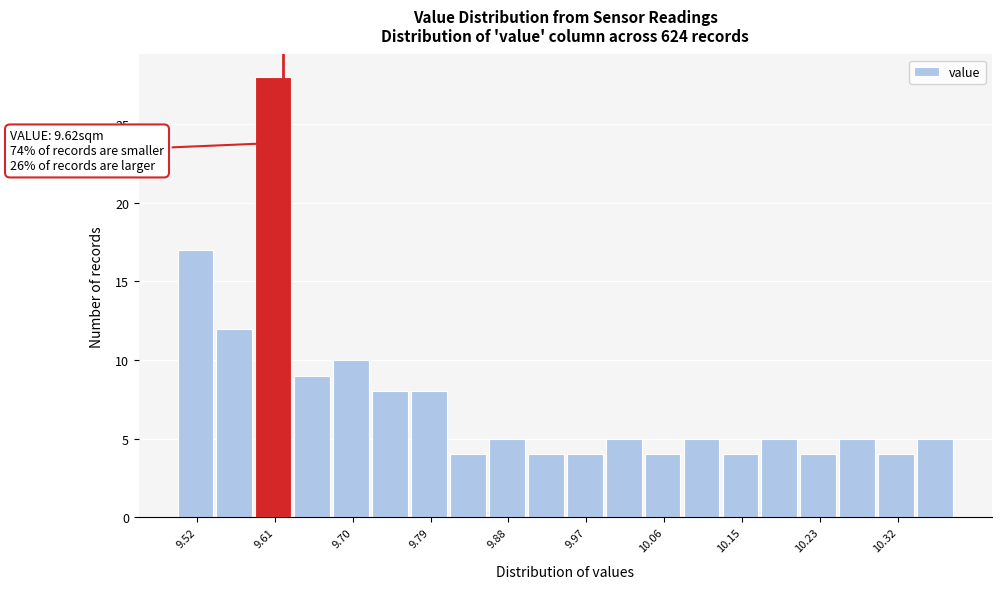

Over which range of the x-axis is the bar tallest?

9.59 to 9.63